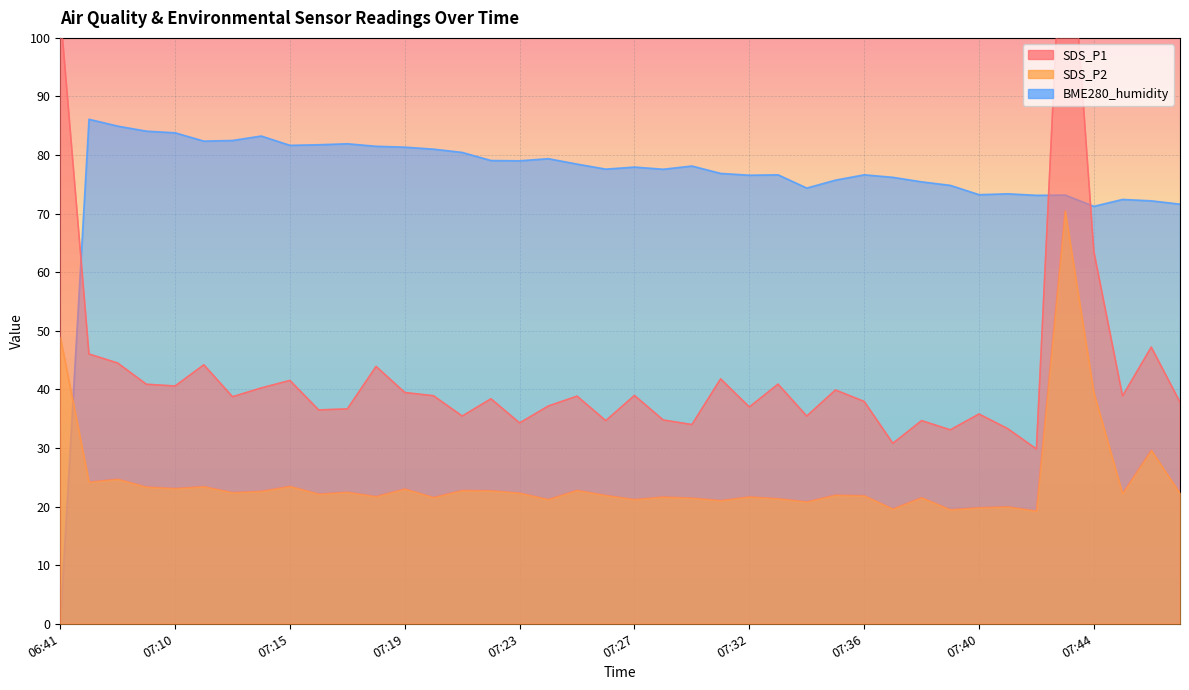

Reading right to left, what are all the values shown in this chart?

SDS_P1: 07:47=37.8	07:46=47.2	07:45=38.9	07:44=63.5	07:43=132.3	07:42=29.8	07:41=33.3	07:40=35.8	07:39=33.1	07:38=34.7	07:37=30.8	07:36=38.0	07:35=39.9	07:34=35.5	07:33=40.9	07:32=37.0	07:30=41.8	07:29=34.0	07:28=34.8	07:27=39.0	07:26=34.7	07:25=38.9	07:24=37.2	07:23=34.3	07:22=38.4	07:21=35.5	07:20=38.9	07:19=39.5	07:18=43.9	07:17=36.7	07:16=36.5	07:15=41.5	07:14=40.2	07:13=38.8	07:12=44.2	07:10=40.6	07:09=40.9	07:06=44.5	07:04=46.0	06:41=104.6
SDS_P2: 07:47=22.2	07:46=29.6	07:45=22.2	07:44=39.5	07:43=70.5	07:42=19.2	07:41=19.9	07:40=19.8	07:39=19.4	07:38=21.5	07:37=19.6	07:36=21.9	07:35=21.9	07:34=20.8	07:33=21.4	07:32=21.6	07:30=21.0	07:29=21.4	07:28=21.6	07:27=21.2	07:26=21.9	07:25=22.8	07:24=21.2	07:23=22.3	07:22=22.7	07:21=22.8	07:20=21.6	07:19=23.0	07:18=21.7	07:17=22.4	07:16=22.1	07:15=23.4	07:14=22.6	07:13=22.4	07:12=23.4	07:10=23.1	07:09=23.3	07:06=24.7	07:04=24.2	06:41=49.0
BME280_humidity: 07:47=71.6	07:46=72.2	07:45=72.4	07:44=71.2	07:43=73.2	07:42=73.1	07:41=73.4	07:40=73.2	07:39=74.8	07:38=75.4	07:37=76.2	07:36=76.6	07:35=75.7	07:34=74.4	07:33=76.6	07:32=76.6	07:30=76.9	07:29=78.1	07:28=77.6	07:27=78.0	07:26=77.6	07:25=78.5	07:24=79.4	07:23=79.0	07:22=79.1	07:21=80.5	07:20=81.0	07:19=81.3	07:18=81.5	07:17=81.9	07:16=81.8	07:15=81.7	07:14=83.2	07:13=82.5	07:12=82.4	07:10=83.8	07:09=84.1	07:06=84.9	07:04=86.1	06:41=0.0